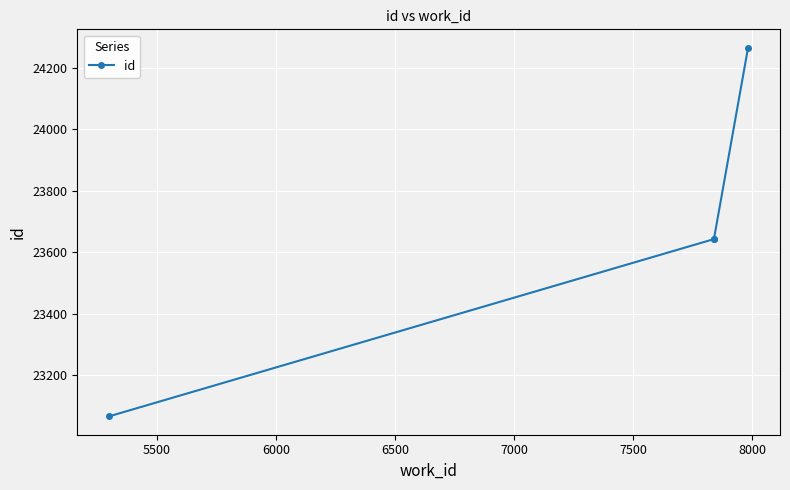

The value at 6500 is 38847. True or false?

False